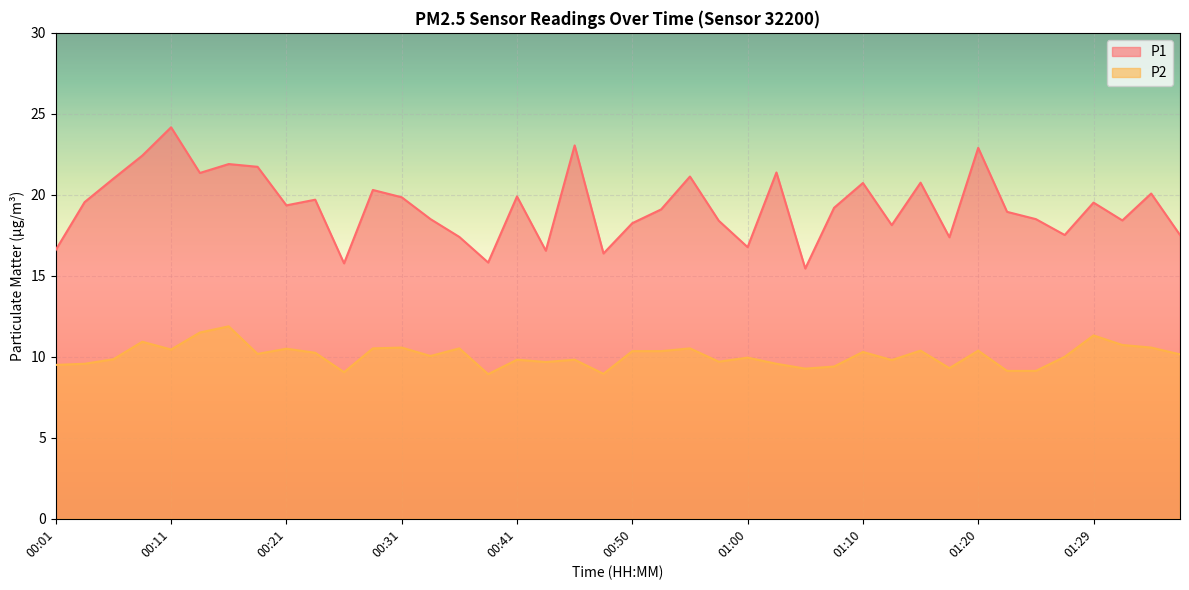

The P1 series shows 10.0 at 00:41. True or false?

False